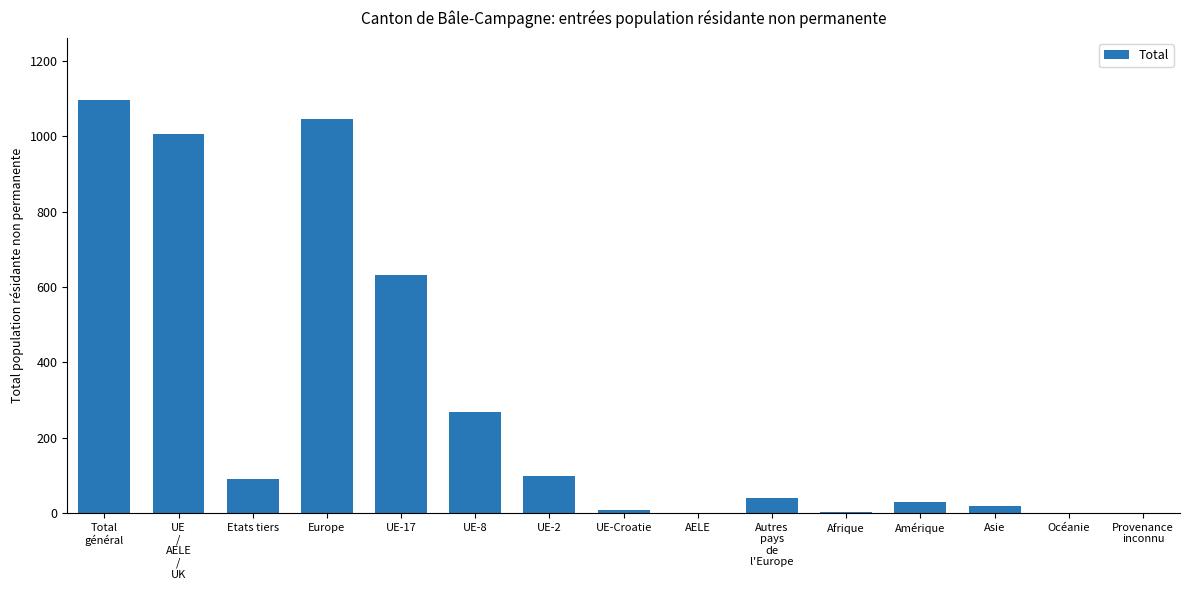

Between UE-17 and Europe, which is larger?

Europe